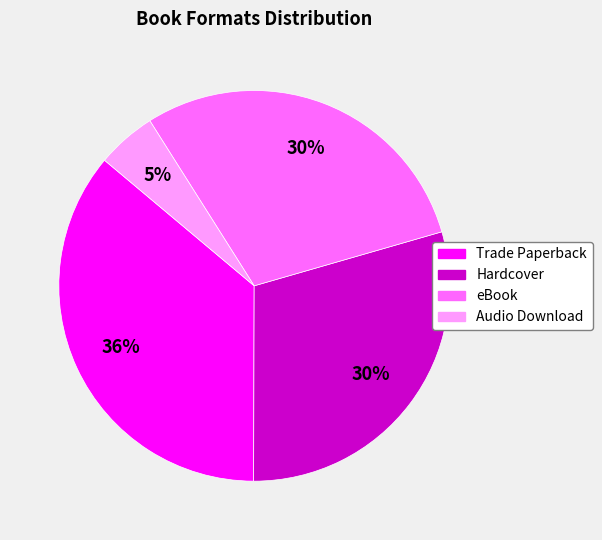

Which category has the smallest portion of the pie?

Audio Download